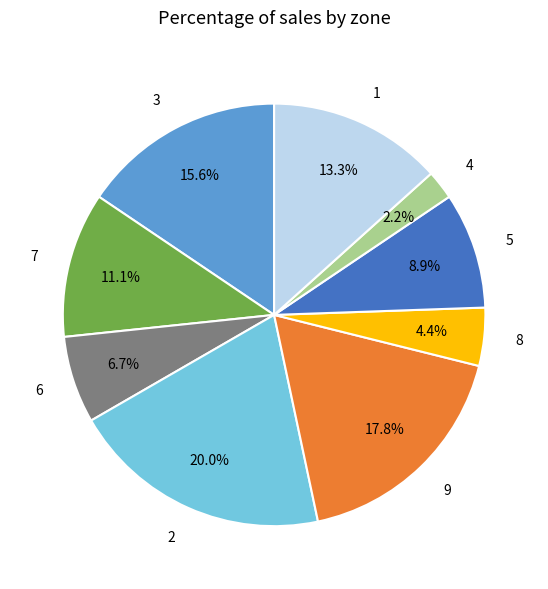

Which slice is the largest?

2